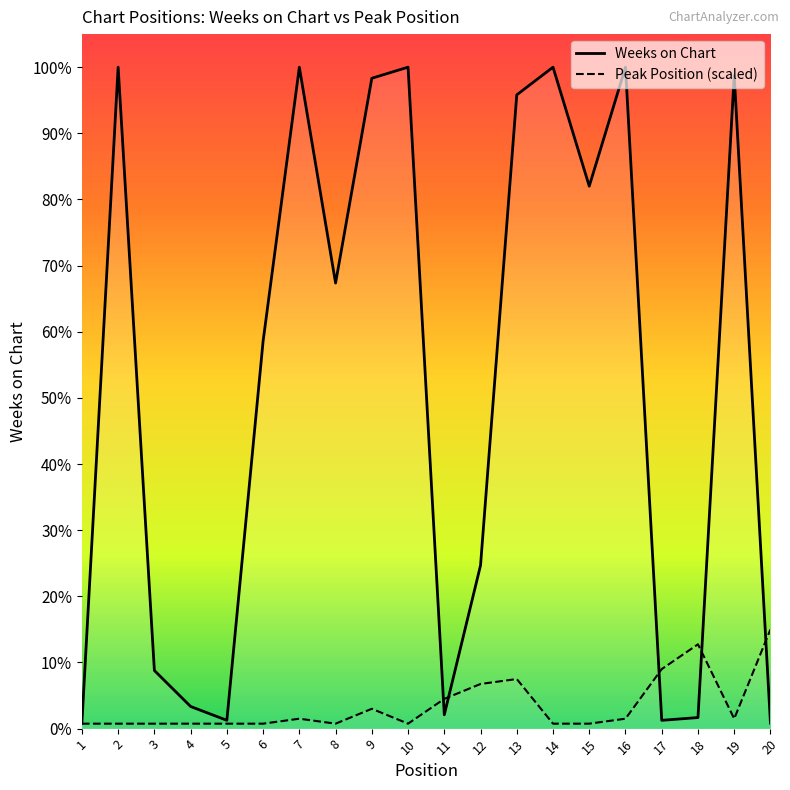

At which category does Peak Position (scaled) reach its first local valley?

8